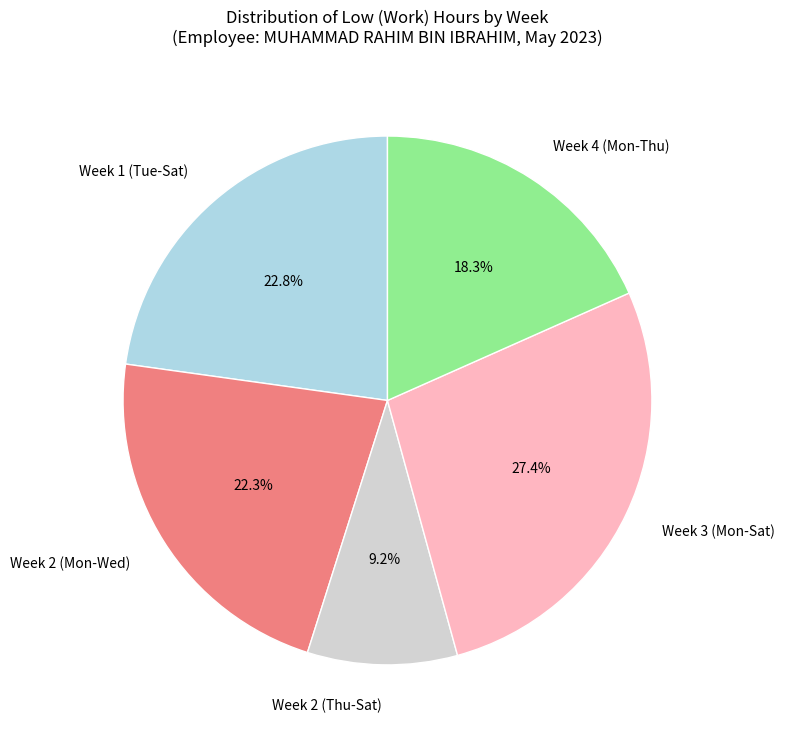

Does Week 1 (Tue-Sat) account for over 50% of the chart?

No